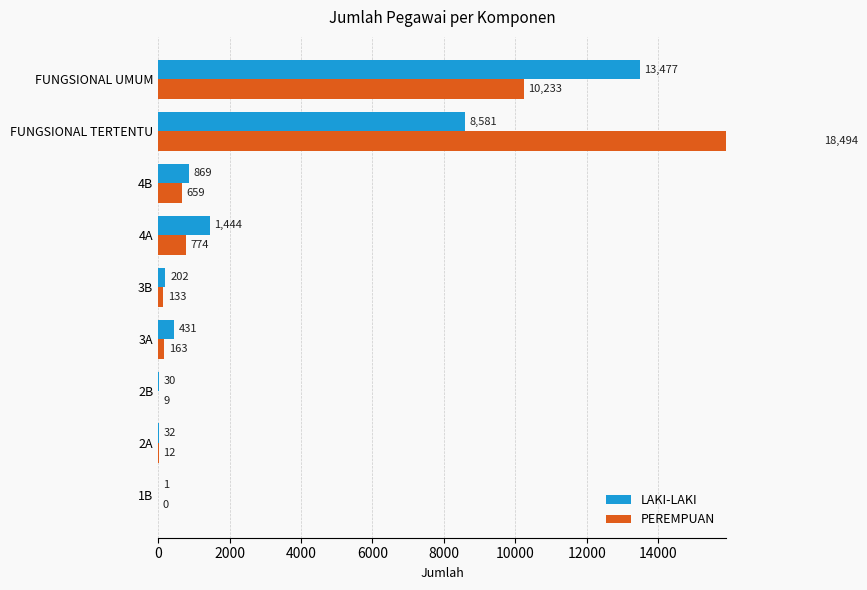

How many values in the PEREMPUAN series are below 163?

4